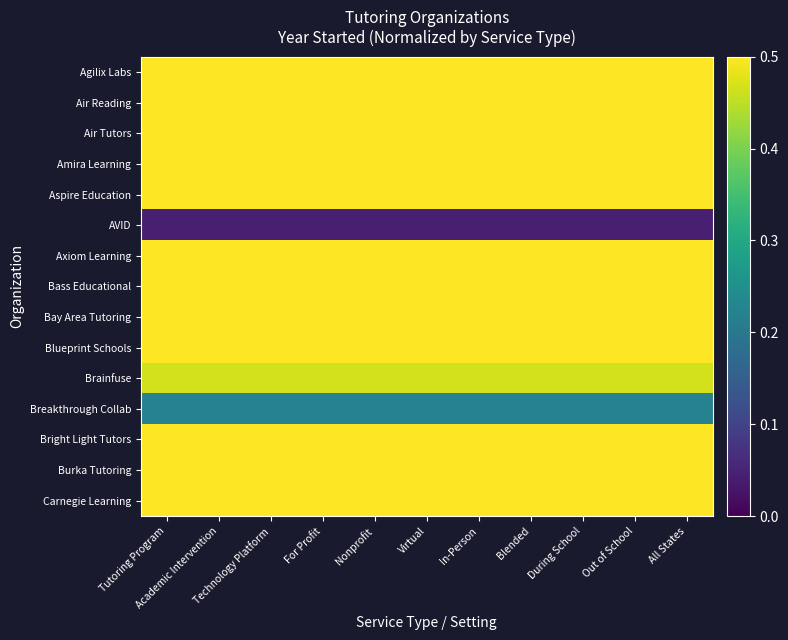

Reading left to right, transcribe all the data shown in this chart.

Agilix Labs: Tutoring Program=1.0	Academic Intervention=1.0	Technology Platform=1.0	For Profit=1.0	Nonprofit=1.0	Virtual=1.0	In-Person=1.0	Blended=1.0	During School=1.0	Out of School=1.0	All States=1.0
Air Reading: Tutoring Program=1.0	Academic Intervention=1.0	Technology Platform=1.0	For Profit=1.0	Nonprofit=1.0	Virtual=1.0	In-Person=1.0	Blended=1.0	During School=1.0	Out of School=1.0	All States=1.0
Air Tutors: Tutoring Program=0.8	Academic Intervention=0.8	Technology Platform=0.8	For Profit=0.8	Nonprofit=0.8	Virtual=0.8	In-Person=0.8	Blended=0.8	During School=0.8	Out of School=0.8	All States=0.8
Amira Learning: Tutoring Program=0.9	Academic Intervention=0.9	Technology Platform=0.9	For Profit=0.9	Nonprofit=0.9	Virtual=0.9	In-Person=0.9	Blended=0.9	During School=0.9	Out of School=0.9	All States=0.9
Aspire Education: Tutoring Program=0.6	Academic Intervention=0.6	Technology Platform=0.6	For Profit=0.6	Nonprofit=0.6	Virtual=0.6	In-Person=0.6	Blended=0.6	During School=0.6	Out of School=0.6	All States=0.6
AVID: Tutoring Program=0.0	Academic Intervention=0.0	Technology Platform=0.0	For Profit=0.0	Nonprofit=0.0	Virtual=0.0	In-Person=0.0	Blended=0.0	During School=0.0	Out of School=0.0	All States=0.0
Axiom Learning: Tutoring Program=0.7	Academic Intervention=0.7	Technology Platform=0.7	For Profit=0.7	Nonprofit=0.7	Virtual=0.7	In-Person=0.7	Blended=0.7	During School=0.7	Out of School=0.7	All States=0.7
Bass Educational: Tutoring Program=0.5	Academic Intervention=0.5	Technology Platform=0.5	For Profit=0.5	Nonprofit=0.5	Virtual=0.5	In-Person=0.5	Blended=0.5	During School=0.5	Out of School=0.5	All States=0.5
Bay Area Tutoring: Tutoring Program=0.8	Academic Intervention=0.8	Technology Platform=0.8	For Profit=0.8	Nonprofit=0.8	Virtual=0.8	In-Person=0.8	Blended=0.8	During School=0.8	Out of School=0.8	All States=0.8
Blueprint Schools: Tutoring Program=0.7	Academic Intervention=0.7	Technology Platform=0.7	For Profit=0.7	Nonprofit=0.7	Virtual=0.7	In-Person=0.7	Blended=0.7	During School=0.7	Out of School=0.7	All States=0.7
Brainfuse: Tutoring Program=0.5	Academic Intervention=0.5	Technology Platform=0.5	For Profit=0.5	Nonprofit=0.5	Virtual=0.5	In-Person=0.5	Blended=0.5	During School=0.5	Out of School=0.5	All States=0.5
Breakthrough Collab: Tutoring Program=0.2	Academic Intervention=0.2	Technology Platform=0.2	For Profit=0.2	Nonprofit=0.2	Virtual=0.2	In-Person=0.2	Blended=0.2	During School=0.2	Out of School=0.2	All States=0.2
Bright Light Tutors: Tutoring Program=1.0	Academic Intervention=1.0	Technology Platform=1.0	For Profit=1.0	Nonprofit=1.0	Virtual=1.0	In-Person=1.0	Blended=1.0	During School=1.0	Out of School=1.0	All States=1.0
Burka Tutoring: Tutoring Program=0.8	Academic Intervention=0.8	Technology Platform=0.8	For Profit=0.8	Nonprofit=0.8	Virtual=0.8	In-Person=0.8	Blended=0.8	During School=0.8	Out of School=0.8	All States=0.8
Carnegie Learning: Tutoring Program=0.9	Academic Intervention=0.9	Technology Platform=0.9	For Profit=0.9	Nonprofit=0.9	Virtual=0.9	In-Person=0.9	Blended=0.9	During School=0.9	Out of School=0.9	All States=0.9